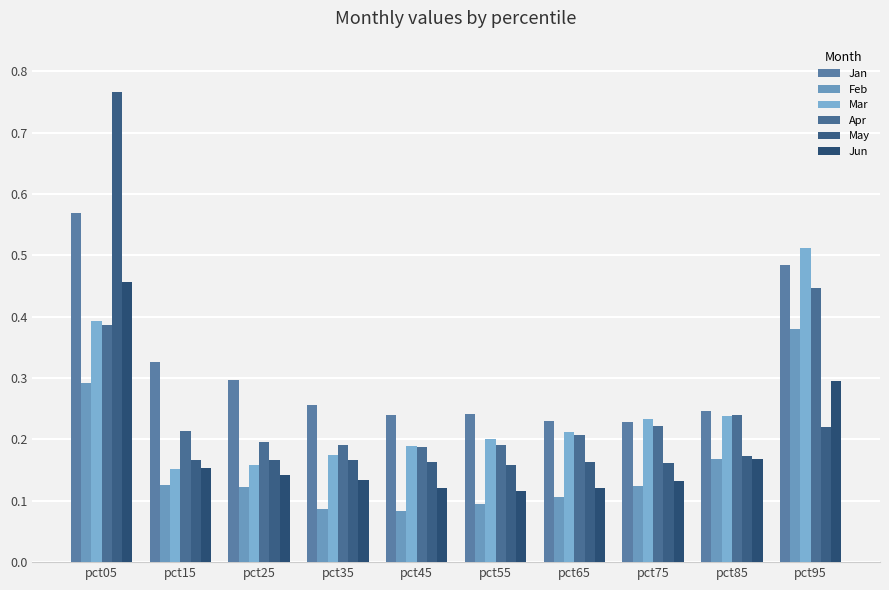

Reading right to left, list all the values displayed in this chart.

Jan: 0.5	0.2	0.2	0.2	0.2	0.2	0.3	0.3	0.3	0.6
Feb: 0.4	0.2	0.1	0.1	0.1	0.1	0.1	0.1	0.1	0.3
Mar: 0.5	0.2	0.2	0.2	0.2	0.2	0.2	0.2	0.2	0.4
Apr: 0.4	0.2	0.2	0.2	0.2	0.2	0.2	0.2	0.2	0.4
May: 0.2	0.2	0.2	0.2	0.2	0.2	0.2	0.2	0.2	0.8
Jun: 0.3	0.2	0.1	0.1	0.1	0.1	0.1	0.1	0.2	0.5